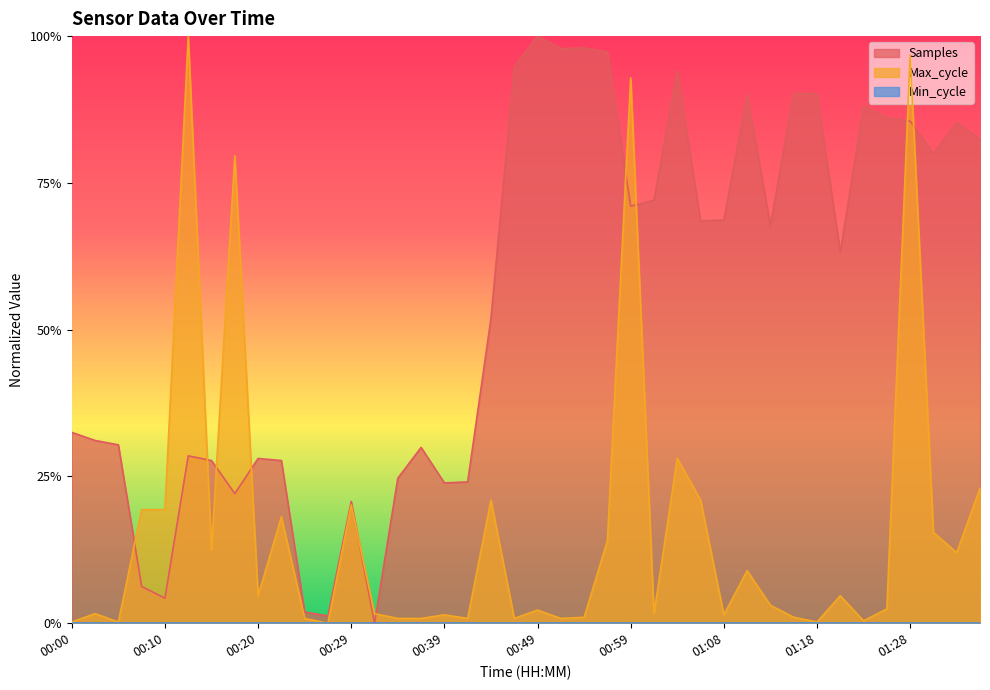

Is the value of Samples at 00:17 greater than the value of Max_cycle at 00:00?

Yes